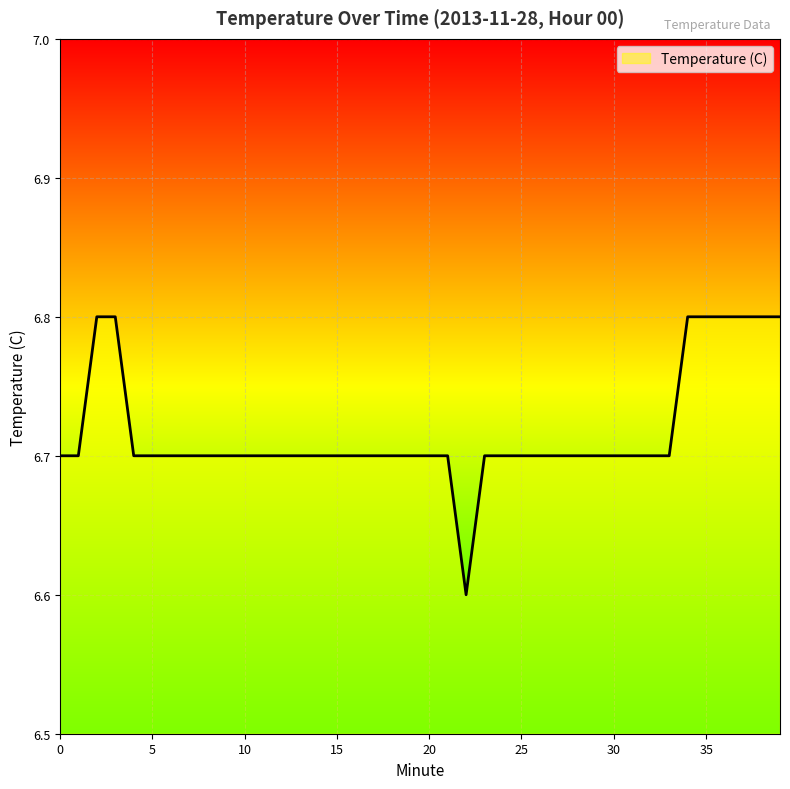

What is the maximum value shown in the chart?

6.8